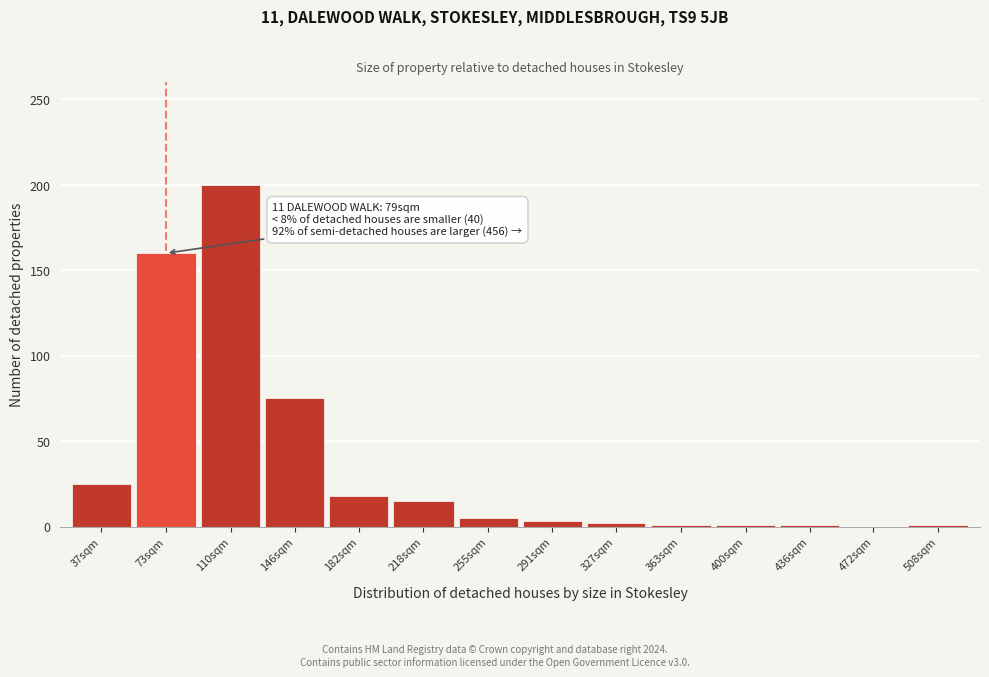

At which label is the value closest to 100?

146sqm